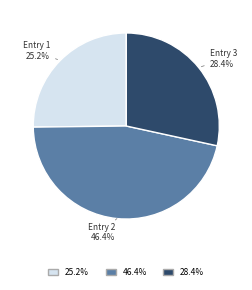

Is there any slice that represents more than half of the pie?

No